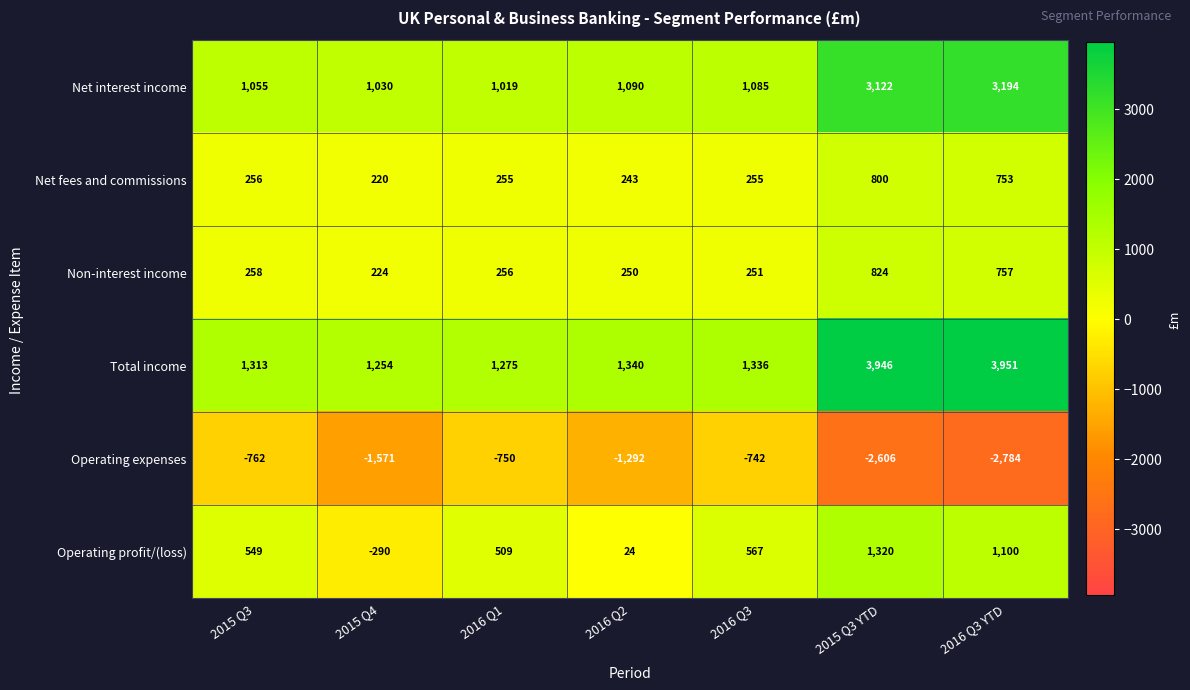

The value of Operating profit/(loss) at 2015 Q4 is -290. True or false?

True